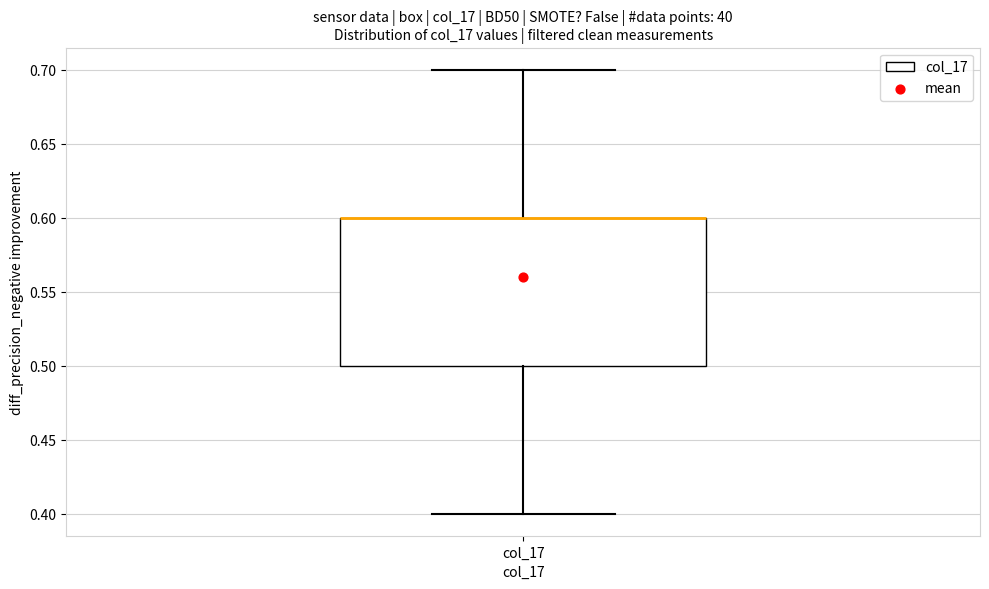

Read this box plot against the y-axis: the position of the median line, the range covered by the box, and the ends of both whiskers. The values are not printed on the chart, so give them approximately, as read against the axis.

median 0.6 (drawn on the box's upper edge), box 0.5 to 0.6, whiskers 0.4 to 0.7